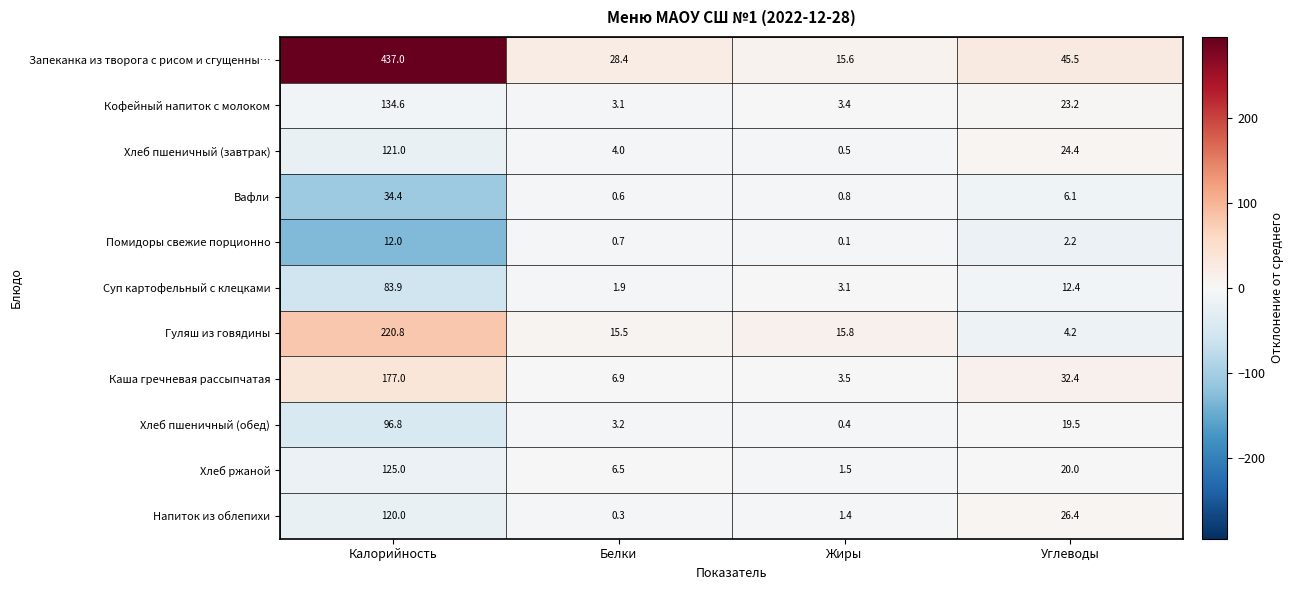

Count the number of data series in this chart.

11